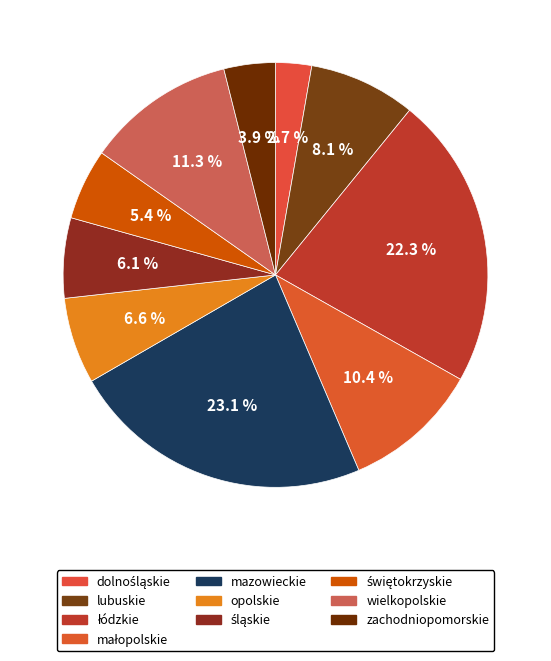

Count the number of slices in the pie.

10